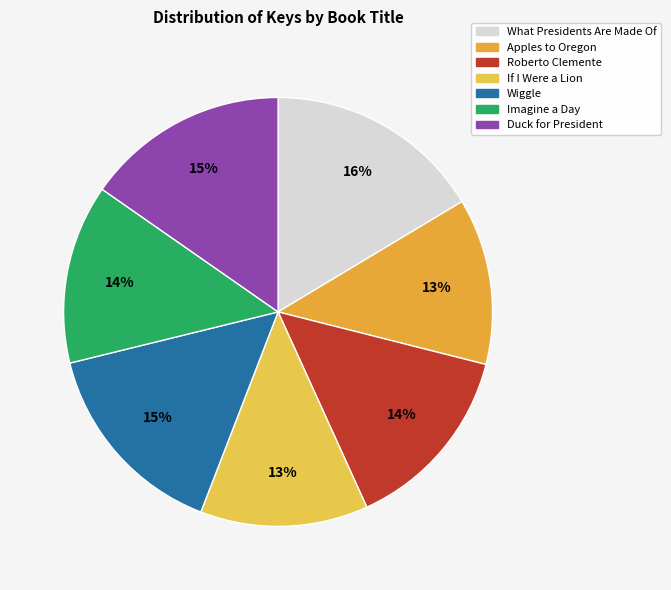

How much of the chart is everything except What Presidents Are Made Of?

83.6%